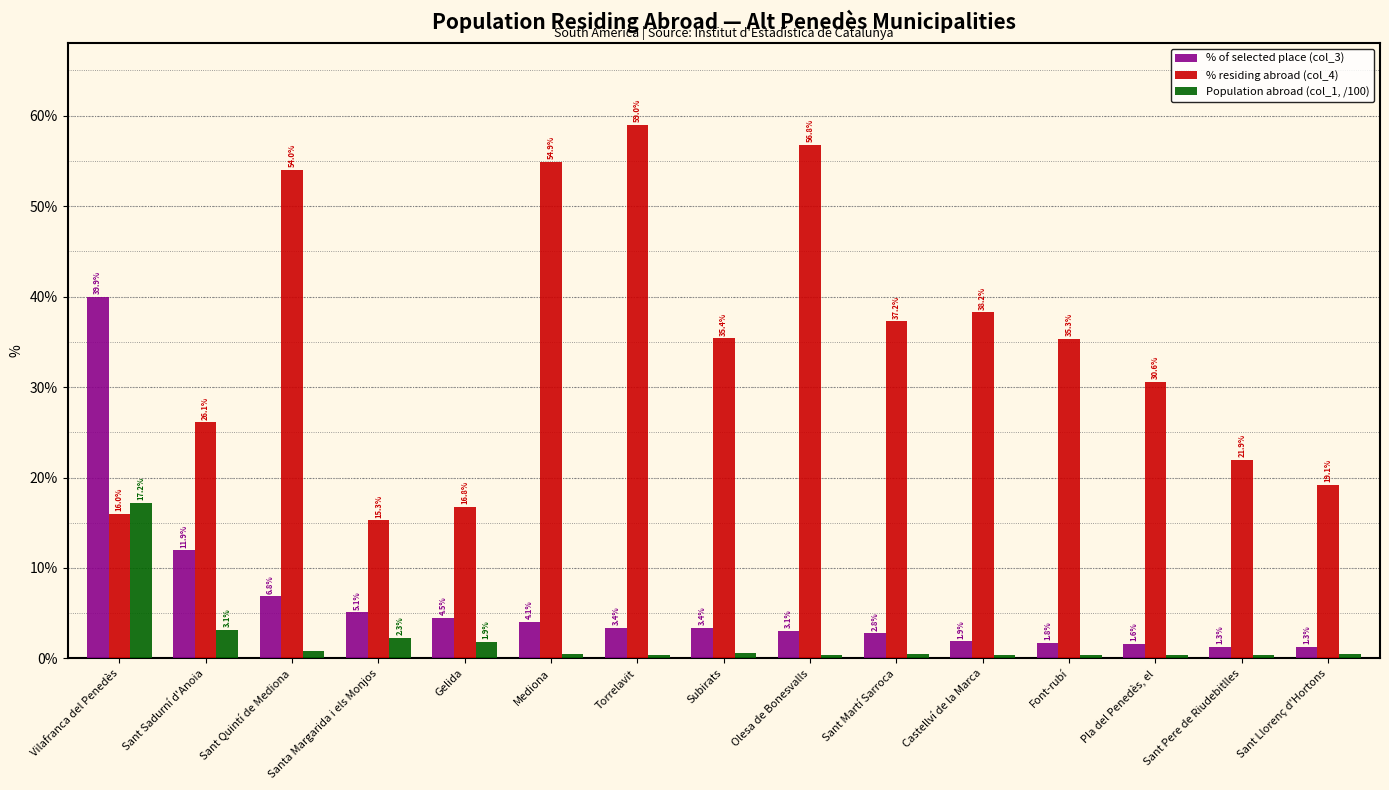

Which category has the highest value in the % residing abroad (col_4) series?

Torrelavit